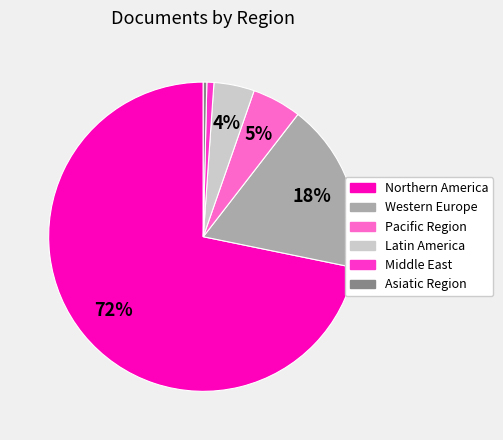

To the nearest percent, what is the average slice percentage?

17%